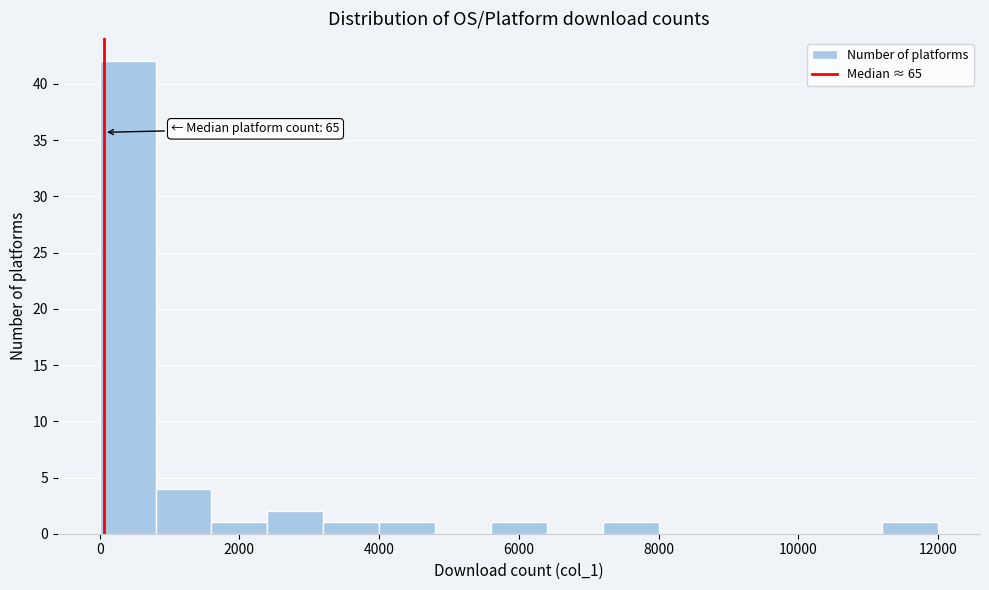

Around what value on the x-axis is the tallest bar? Give the approximate position of its centre, as read against the axis.

400